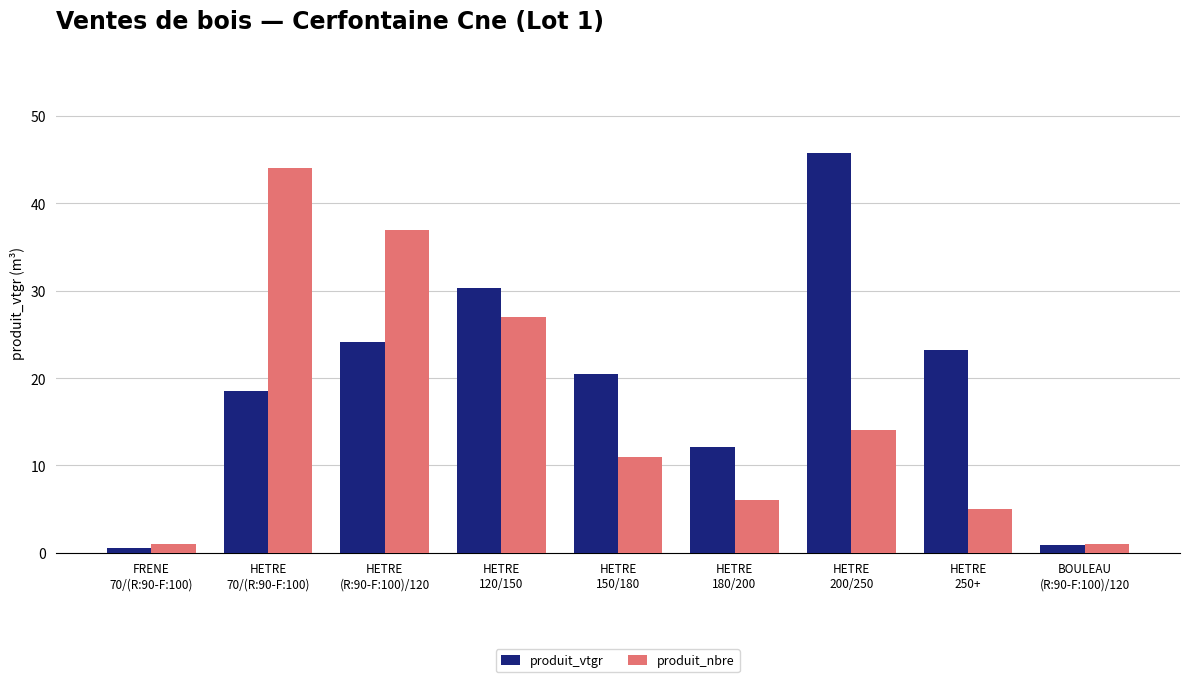

What is the difference between the maximum and minimum values in the produit_nbre series?

43.0